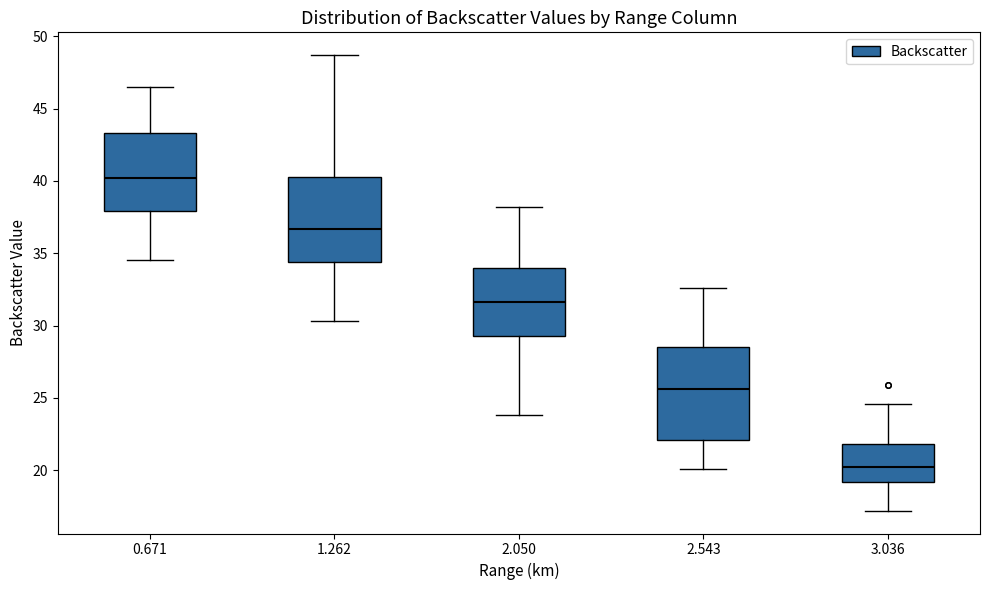

Where is the upper edge of the box at x = 2.543 on the y-axis? The values are not printed on the chart, so give them approximately, as read against the axis.

28.5